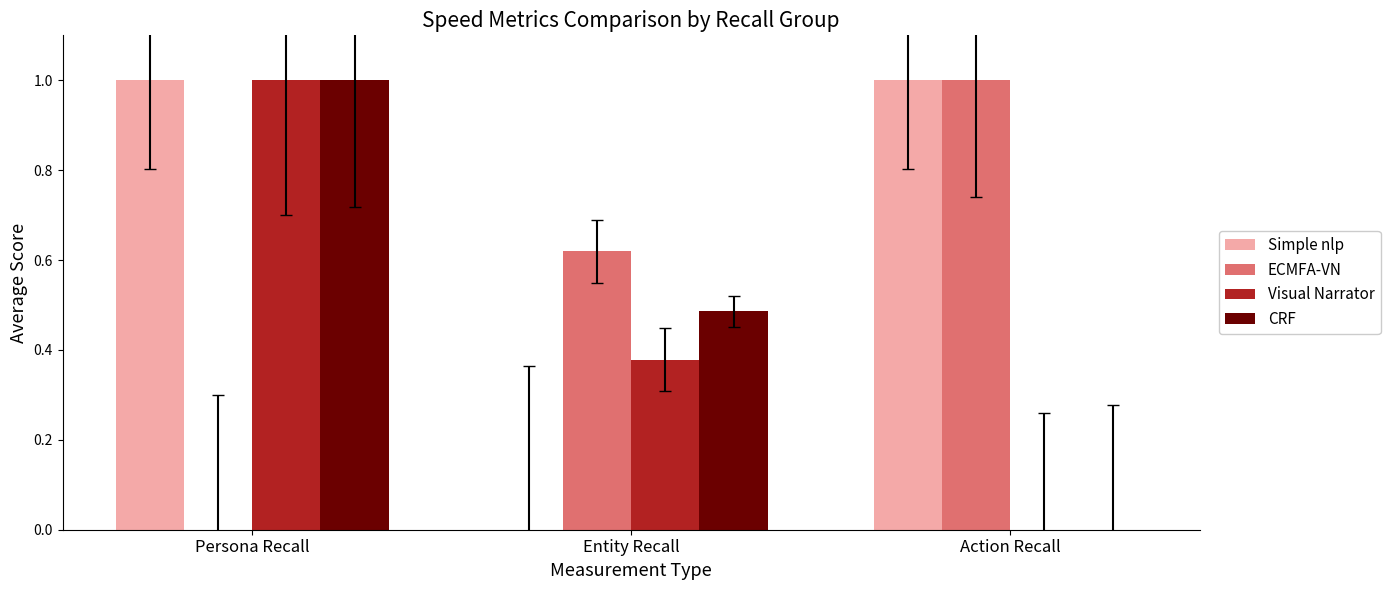

What is the maximum value shown in the chart?

1.0